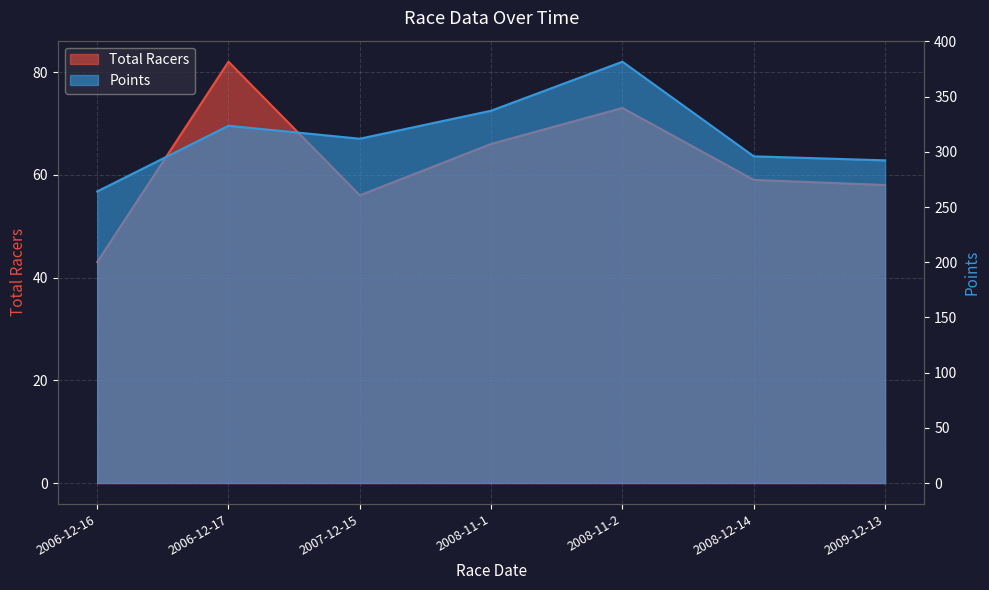

Rank the series by their maximum value, from highest to lowest.

Points, Total Racers